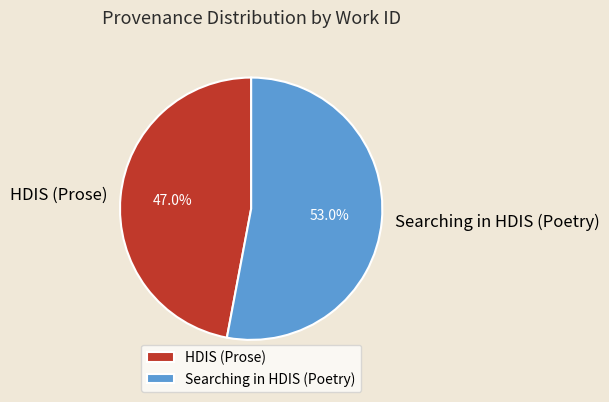

The Searching in HDIS (Poetry) slice represents 53% of the pie. True or false?

True